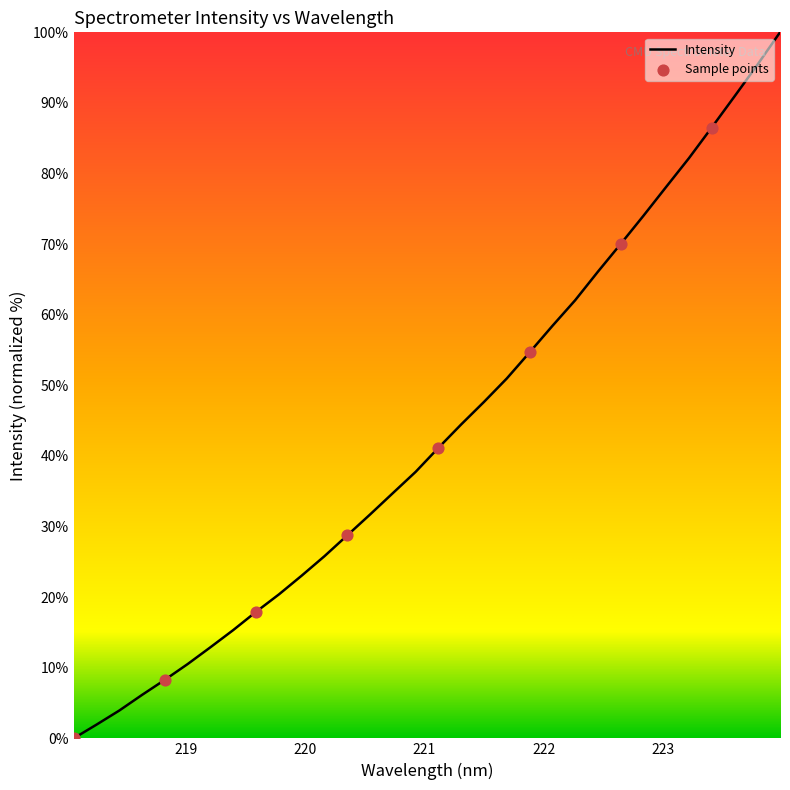

What is the maximum value shown in the chart?

100.0